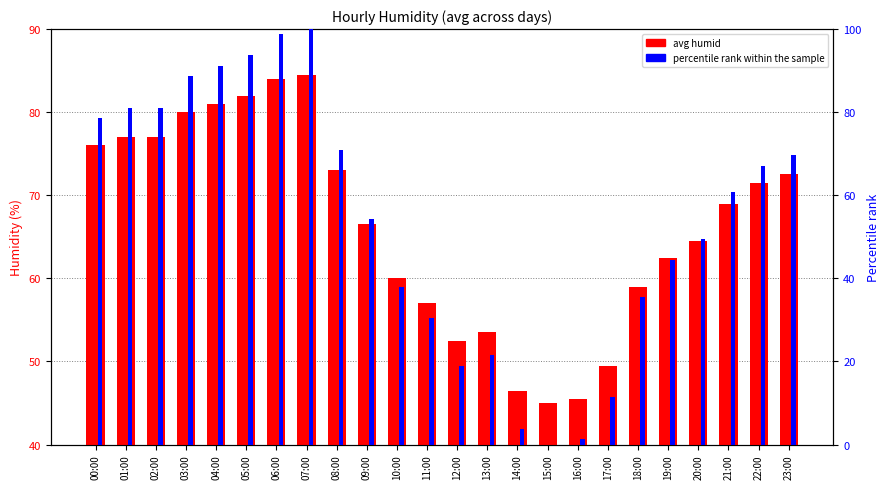

How many values in the avg humid series exceed 69?

11